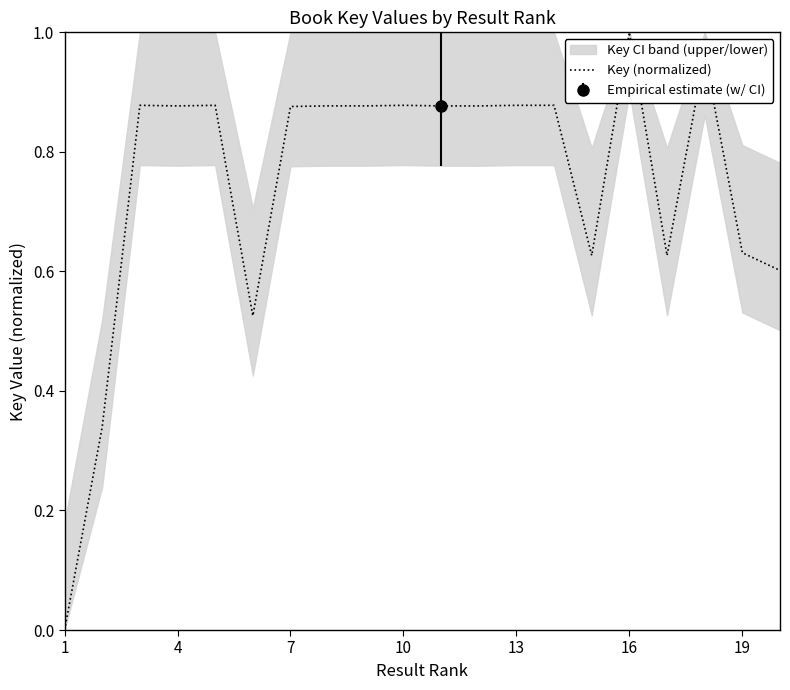

Is it true that Key (normalized) equals 1.0 at 19?

False